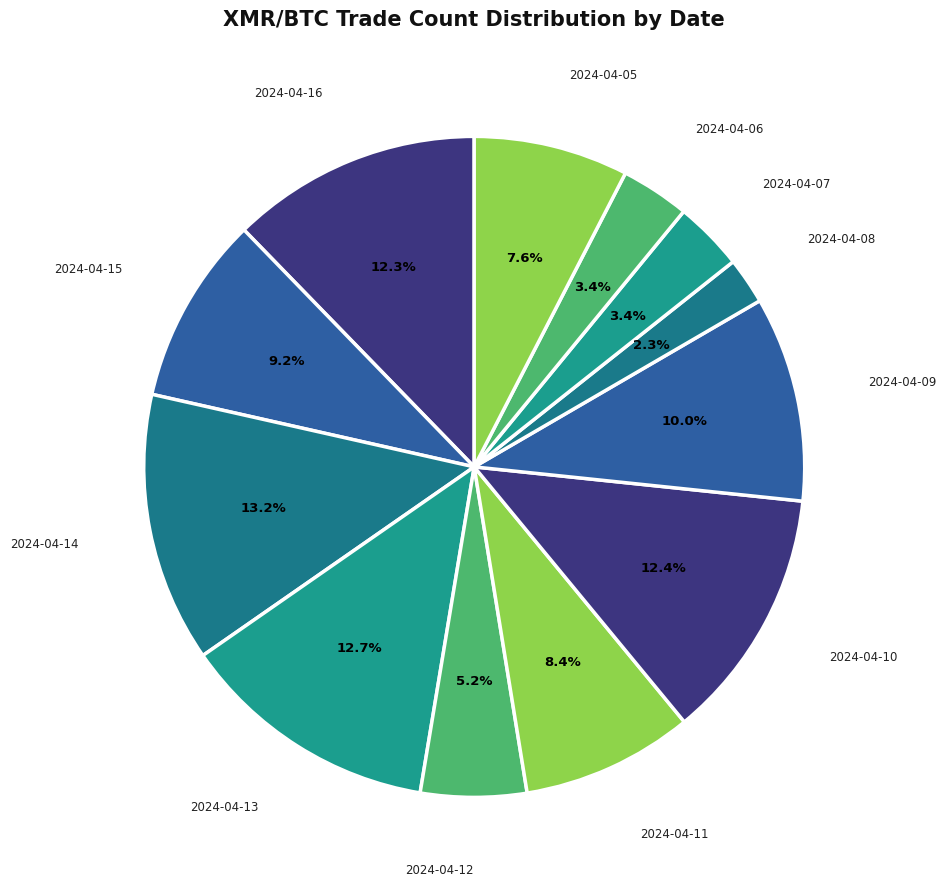

To the nearest percent, what percentage of the pie is 2024-04-15?

9%